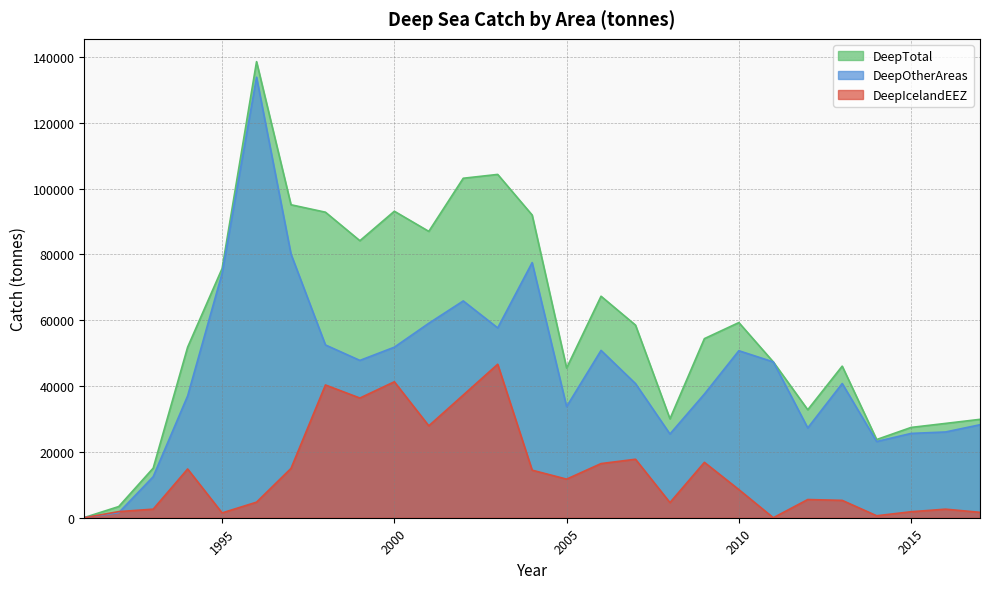

Which series has the largest range (max minus min)?

DeepTotal